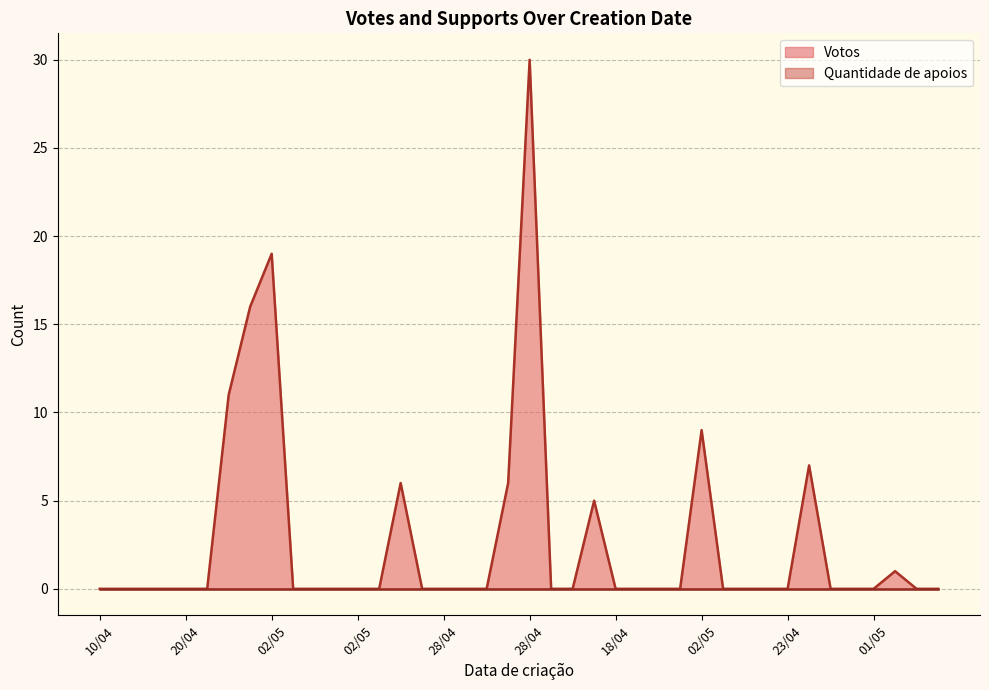

True or false: the data has more than 0 interior local peaks.

True